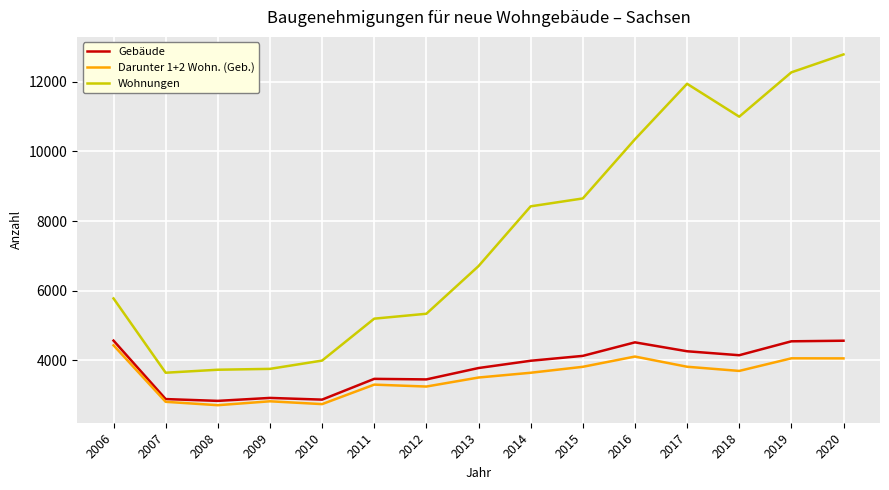

What is the greatest value displayed?

12788